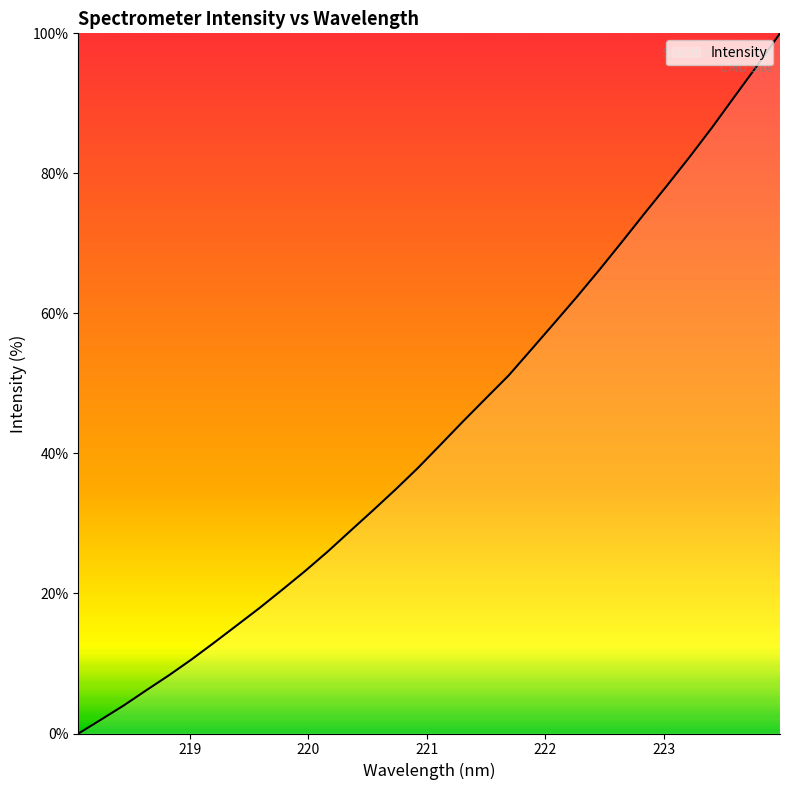

What is the difference between the maximum and minimum values?

100.0